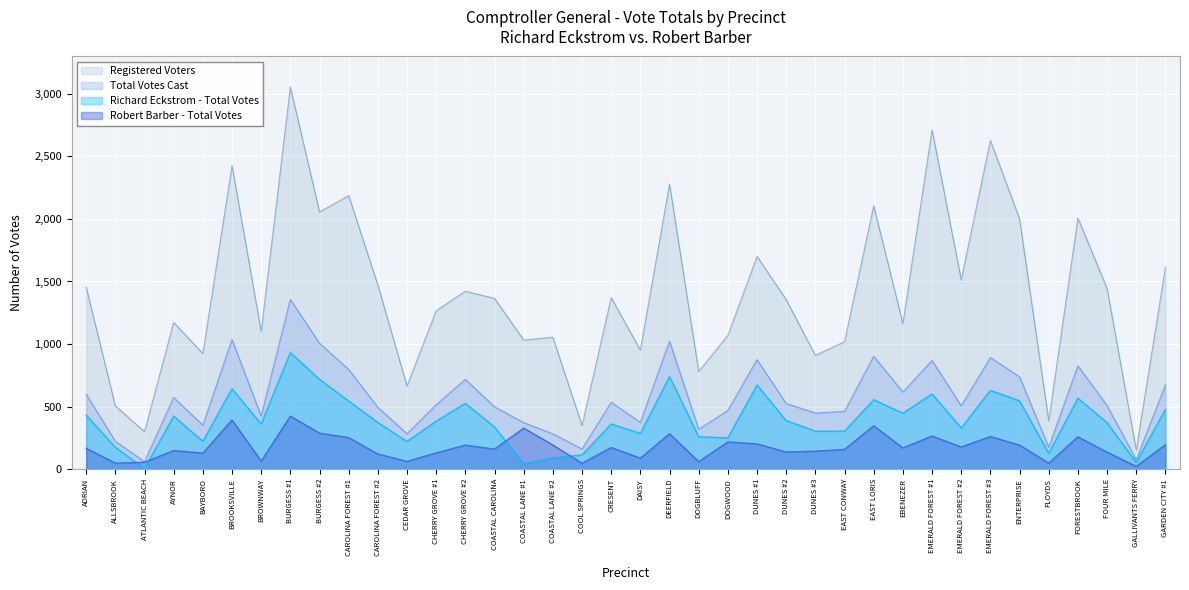

Reading left to right, transcribe all the data shown in this chart.

Richard Eckstrom - Total Votes: ADRIAN=432	ALLSBROOK=175	ATLANTIC BEACH=5	AYNOR=424	BAYBORO=223	BROOKSVILLE=643	BROWNWAY=361	BURGESS #1=932	BURGESS #2=718	CAROLINA FOREST #1=545	CAROLINA FOREST #2=373	CEDAR GROVE=221	CHERRY GROVE #1=384	CHERRY GROVE #2=526	COASTAL CAROLINA=337	COASTAL LANE #1=44	COASTAL LANE #2=89	COOL SPRINGS=114	CRESENT=361	DAISY=286	DEERFIELD=740	DOGBLUFF=259	DOGWOOD=250	DUNES #1=673	DUNES #2=388	DUNES #3=304	EAST CONWAY=304	EAST LORIS=555	EBENEZER=447	EMERALD FOREST #1=601	EMERALD FOREST #2=329	EMERALD FOREST #3=630	ENTERPRISE=546	FLOYDS=127	FORESTBROOK=567	FOUR MILE=372	GALLIVANTS FERRY=54	GARDEN CITY #1=478
Robert Barber - Total Votes: ADRIAN=167	ALLSBROOK=48	ATLANTIC BEACH=55	AYNOR=149	BAYBORO=128	BROOKSVILLE=393	BROWNWAY=64	BURGESS #1=424	BURGESS #2=288	CAROLINA FOREST #1=252	CAROLINA FOREST #2=121	CEDAR GROVE=62	CHERRY GROVE #1=130	CHERRY GROVE #2=192	COASTAL CAROLINA=160	COASTAL LANE #1=328	COASTAL LANE #2=193	COOL SPRINGS=47	CRESENT=173	DAISY=88	DEERFIELD=283	DOGBLUFF=60	DOGWOOD=218	DUNES #1=202	DUNES #2=137	DUNES #3=144	EAST CONWAY=158	EAST LORIS=347	EBENEZER=169	EMERALD FOREST #1=265	EMERALD FOREST #2=177	EMERALD FOREST #3=261	ENTERPRISE=192	FLOYDS=48	FORESTBROOK=258	FOUR MILE=136	GALLIVANTS FERRY=22	GARDEN CITY #1=195
Registered Voters: ADRIAN=1455	ALLSBROOK=506	ATLANTIC BEACH=300	AYNOR=1173	BAYBORO=924	BROOKSVILLE=2427	BROWNWAY=1101	BURGESS #1=3054	BURGESS #2=2056	CAROLINA FOREST #1=2186	CAROLINA FOREST #2=1472	CEDAR GROVE=664	CHERRY GROVE #1=1266	CHERRY GROVE #2=1422	COASTAL CAROLINA=1365	COASTAL LANE #1=1032	COASTAL LANE #2=1054	COOL SPRINGS=349	CRESENT=1371	DAISY=952	DEERFIELD=2279	DOGBLUFF=781	DOGWOOD=1069	DUNES #1=1700	DUNES #2=1355	DUNES #3=909	EAST CONWAY=1019	EAST LORIS=2105	EBENEZER=1164	EMERALD FOREST #1=2712	EMERALD FOREST #2=1513	EMERALD FOREST #3=2628	ENTERPRISE=2000	FLOYDS=385	FORESTBROOK=2008	FOUR MILE=1444	GALLIVANTS FERRY=153	GARDEN CITY #1=1612
Total: ADRIAN=599	ALLSBROOK=223	ATLANTIC BEACH=60	AYNOR=573	BAYBORO=351	BROOKSVILLE=1036	BROWNWAY=425	BURGESS #1=1357	BURGESS #2=1006	CAROLINA FOREST #1=797	CAROLINA FOREST #2=494	CEDAR GROVE=283	CHERRY GROVE #1=515	CHERRY GROVE #2=718	COASTAL CAROLINA=498	COASTAL LANE #1=372	COASTAL LANE #2=282	COOL SPRINGS=161	CRESENT=534	DAISY=374	DEERFIELD=1023	DOGBLUFF=319	DOGWOOD=469	DUNES #1=875	DUNES #2=525	DUNES #3=448	EAST CONWAY=462	EAST LORIS=902	EBENEZER=616	EMERALD FOREST #1=869	EMERALD FOREST #2=506	EMERALD FOREST #3=892	ENTERPRISE=738	FLOYDS=175	FORESTBROOK=826	FOUR MILE=508	GALLIVANTS FERRY=76	GARDEN CITY #1=673